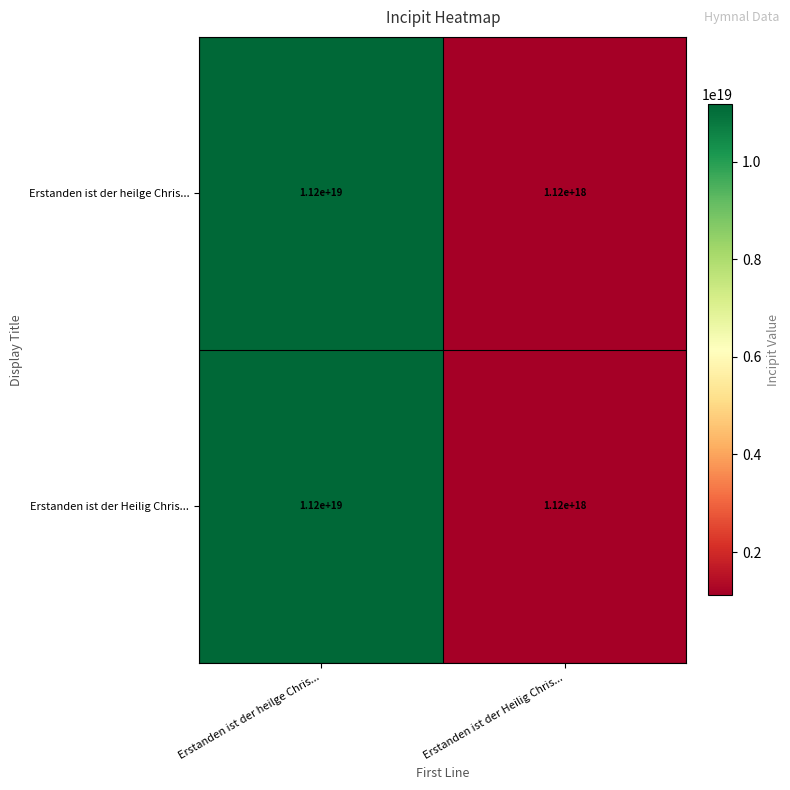

Is the value of Erstanden ist der Heilig Chris... at Erstanden ist der Heilig Chris... greater than the value of Erstanden ist der heilge Chris... at Erstanden ist der heilge Chris...?

No